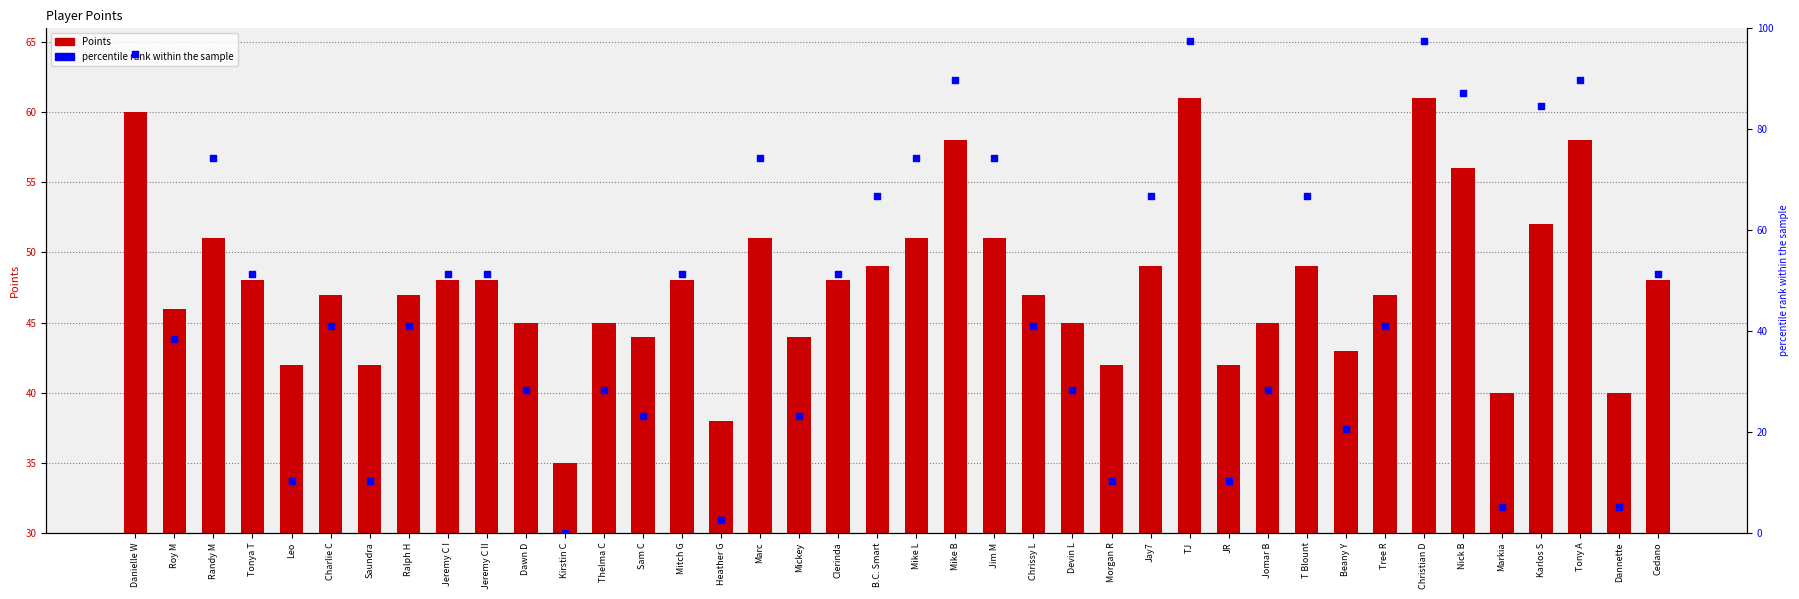

What are all the series names shown in the legend?

Points, percentile rank within the sample